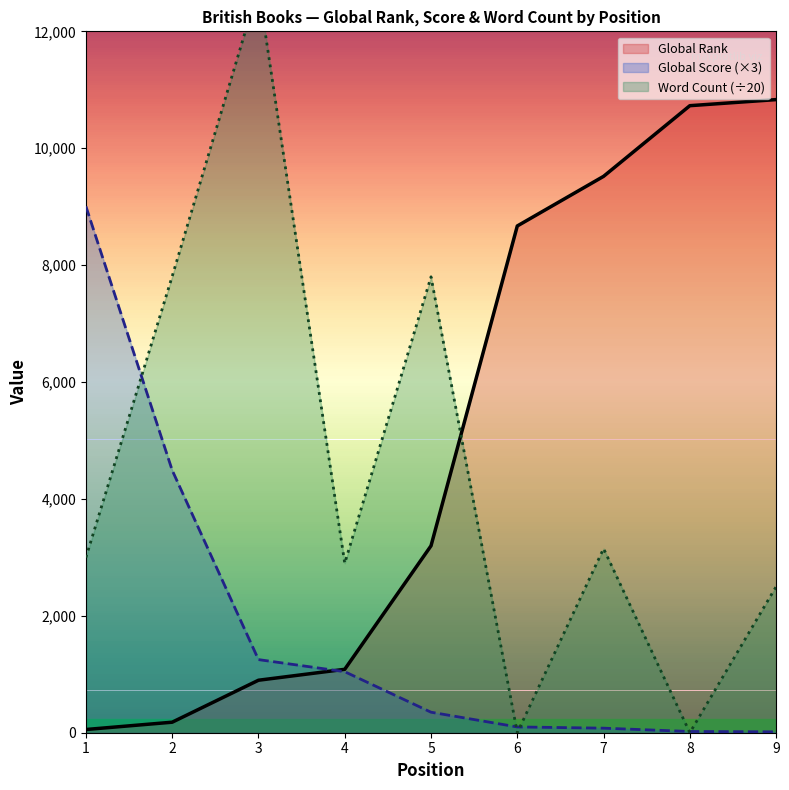

At 3, list the series in order from smallest to largest.

Global Rank, Global Score, Word Count